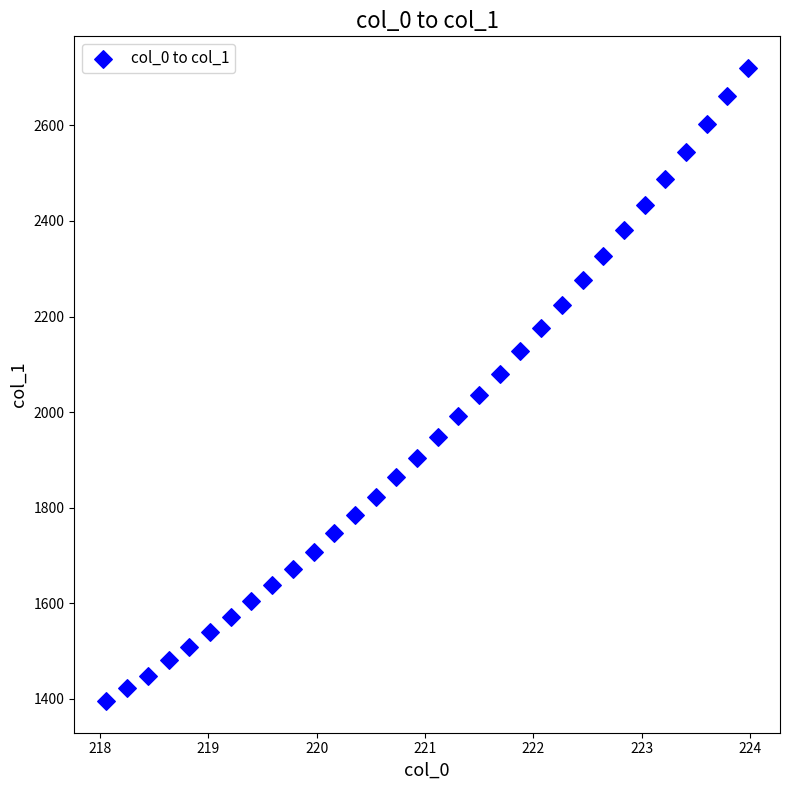

What is the range of X values (max minus min)?

5.9